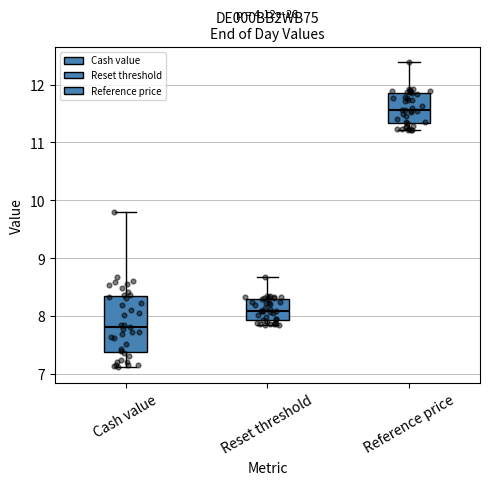

Which box's median line is the highest?

Reference price